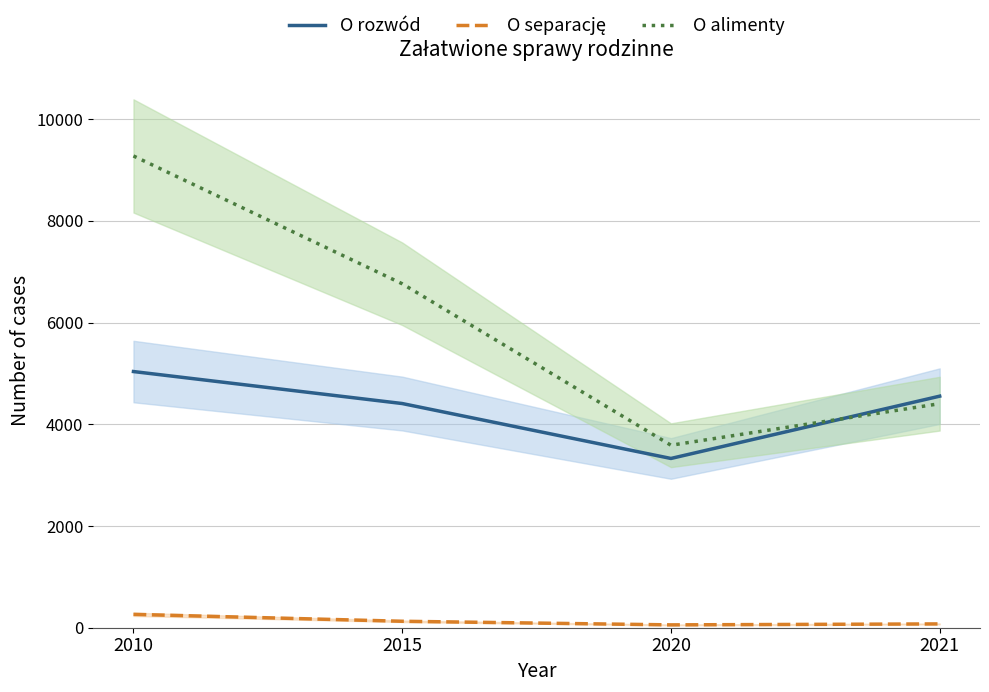

What is the greatest value displayed?

9276